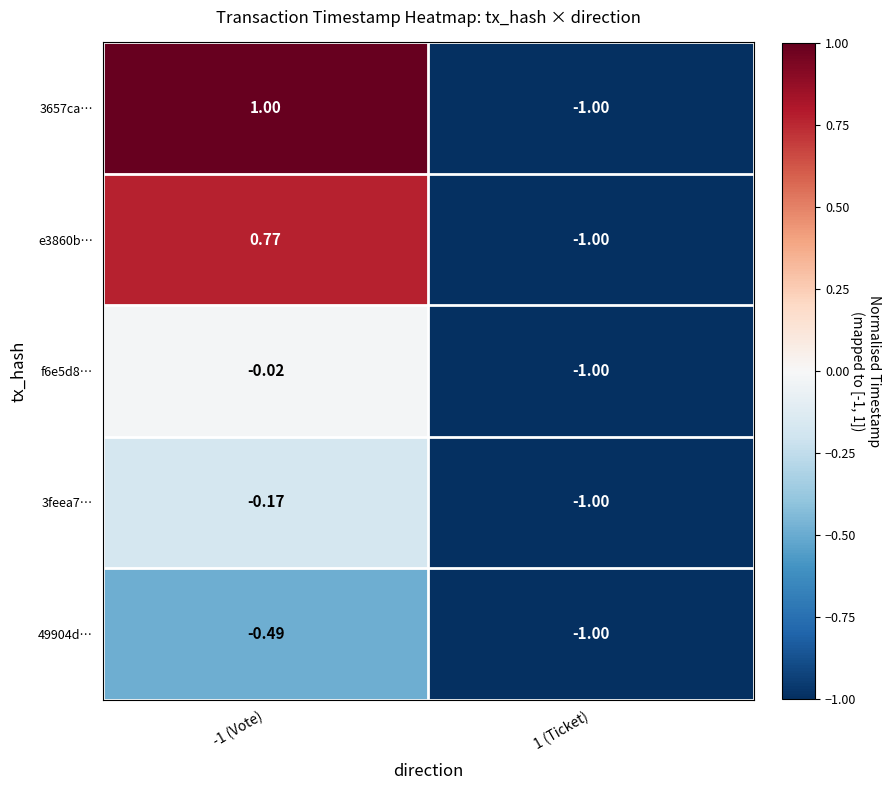

Which series has the largest range (max minus min)?

3657ca…